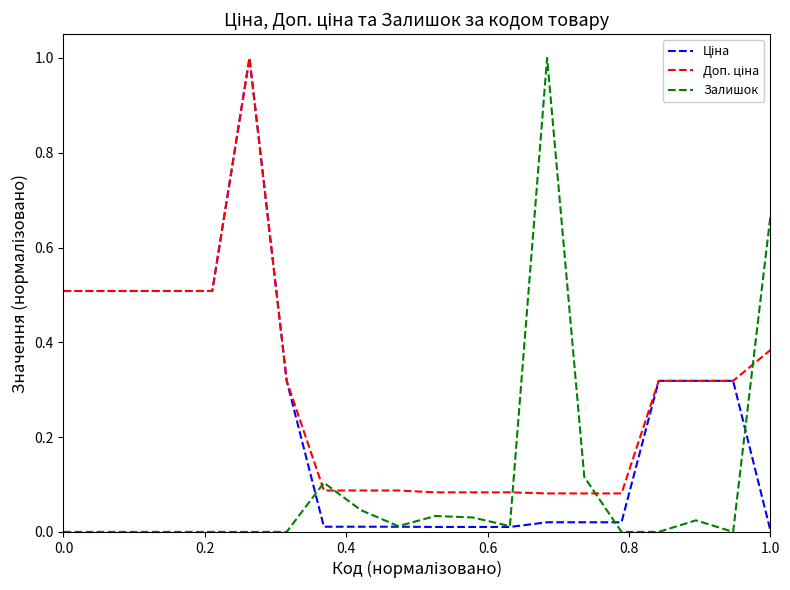

What is the average value of the Залишок series?

0.1